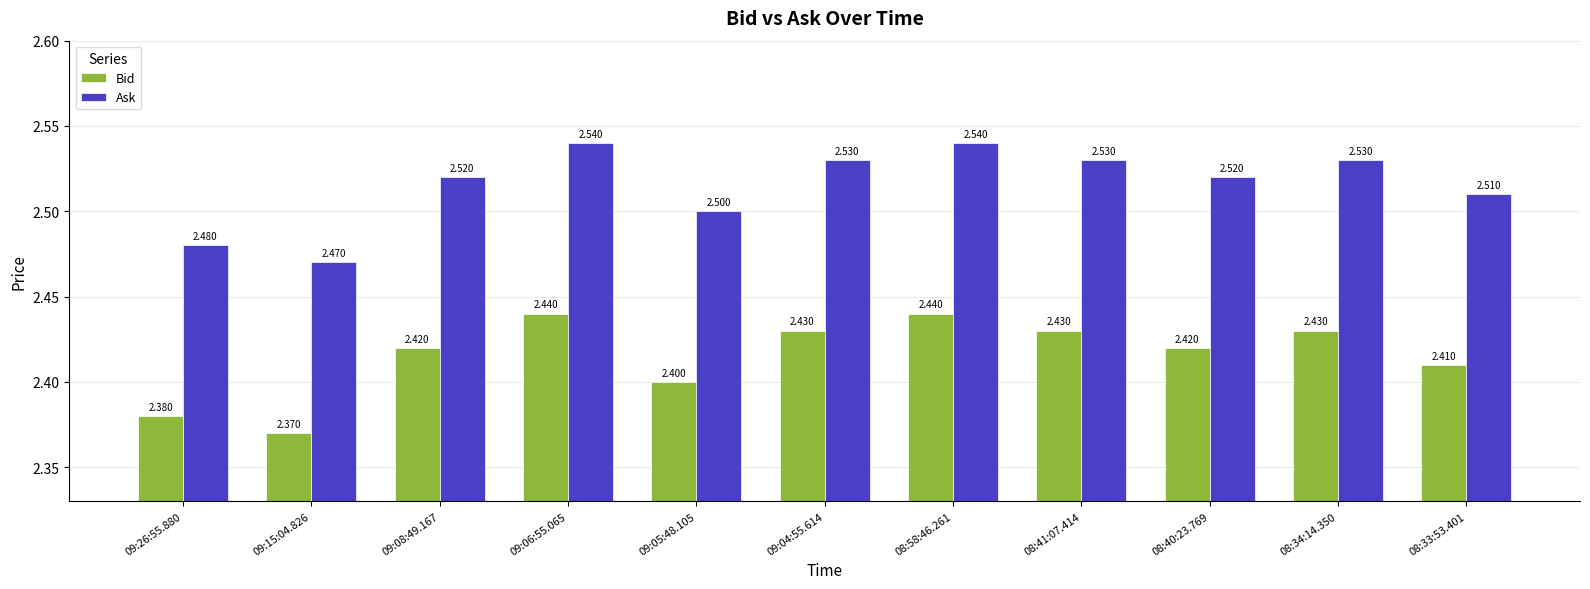

Count the number of categories in the chart.

11